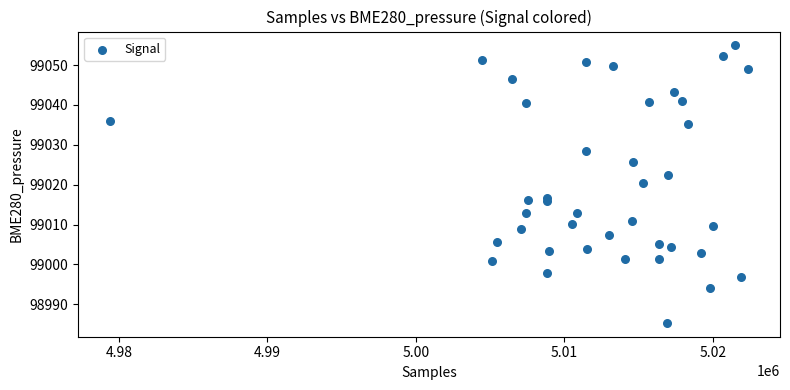

What is the range of Y values (max minus min)?

69.6